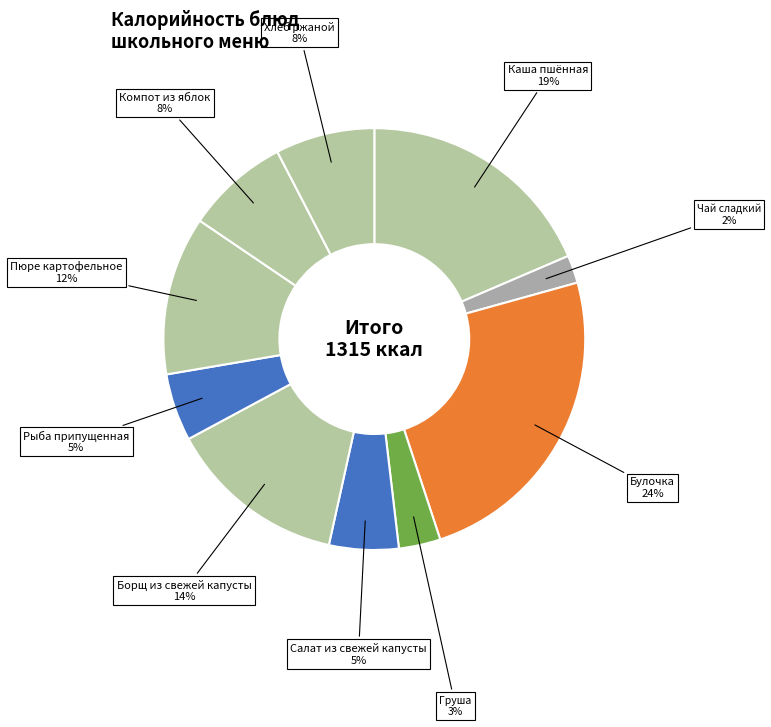

To the nearest percent, what is the average slice percentage?

10%